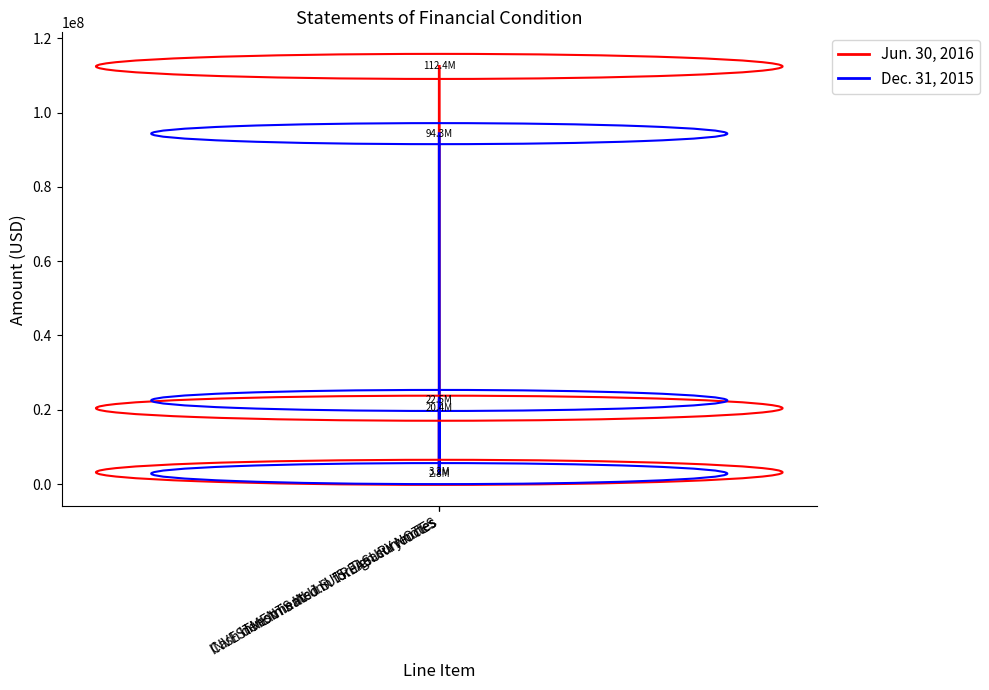

Which series has the largest total across all categories?

Jun. 30, 2016